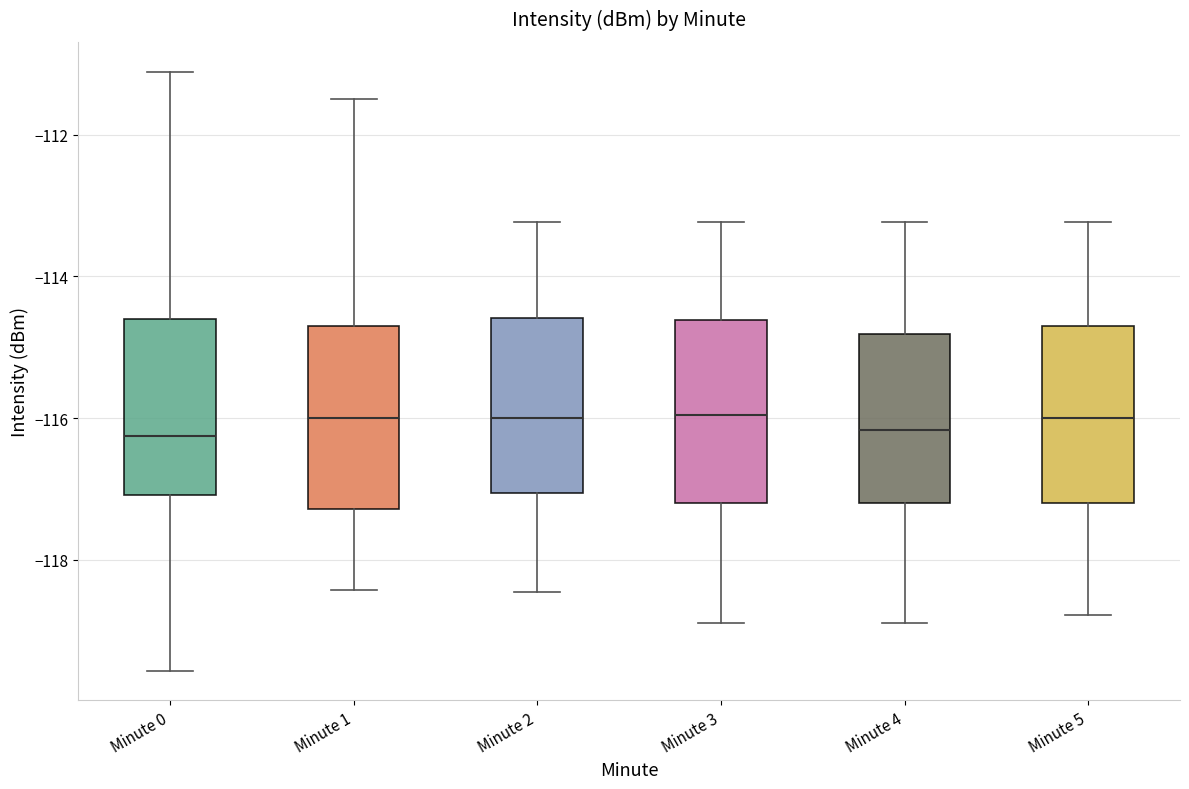

Reading left to right, transcribe this box plot: for each box, give where its median line is, the range the box spans, and where its two whiskers end, as read against the y-axis. The values are not printed on the chart, so give them approximately, as read against the axis.

Minute 0: median -116.2, box -117.0 to -114.6, whiskers -119.6 to -111.2
Minute 1: median -116.0, box -117.2 to -114.6, whiskers -118.4 to -111.6
Minute 2: median -116.0, box -117.0 to -114.6, whiskers -118.4 to -113.2
Minute 3: median -116.0, box -117.2 to -114.6, whiskers -118.8 to -113.2
Minute 4: median -116.2, box -117.2 to -114.8, whiskers -118.8 to -113.2
Minute 5: median -116.0, box -117.2 to -114.6, whiskers -118.8 to -113.2